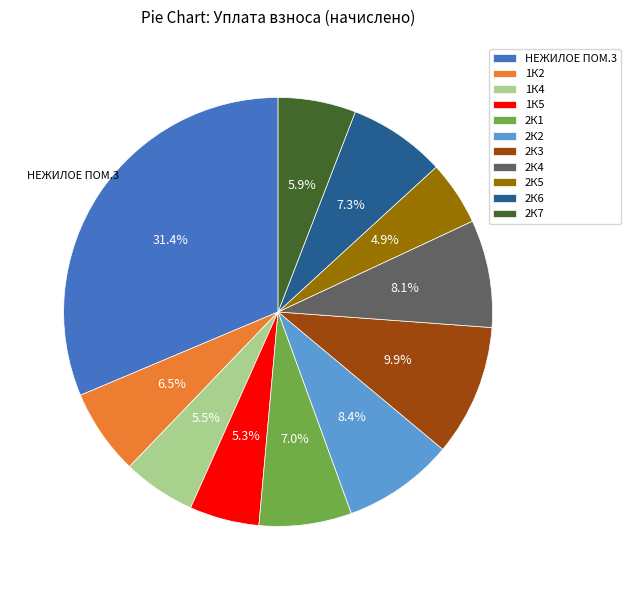

Count the number of slices in the pie.

11